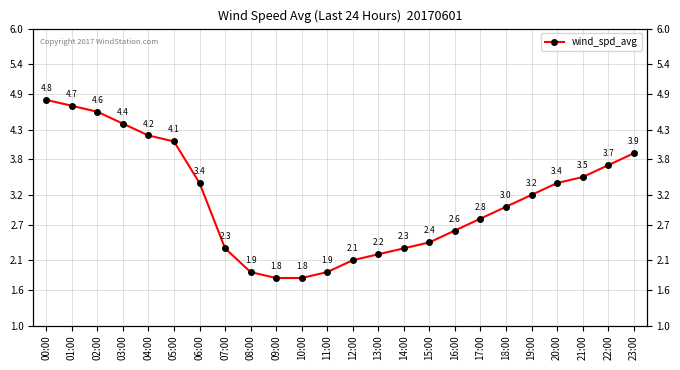

Does the chart display data point markers on the line(s)?

Yes